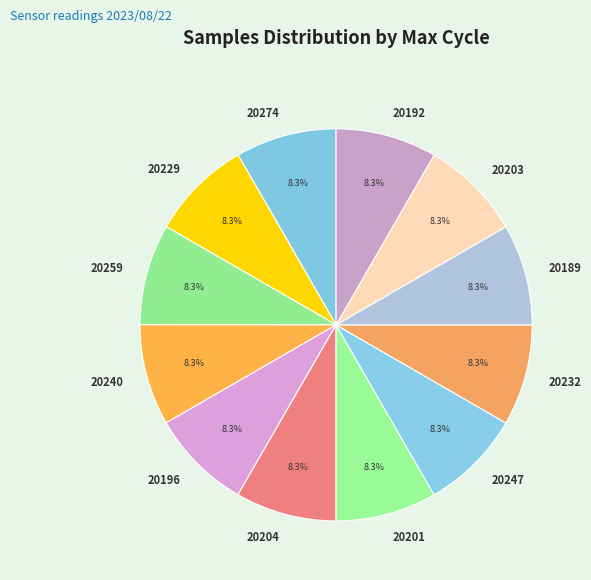

Is 20196 the majority of the pie?

No